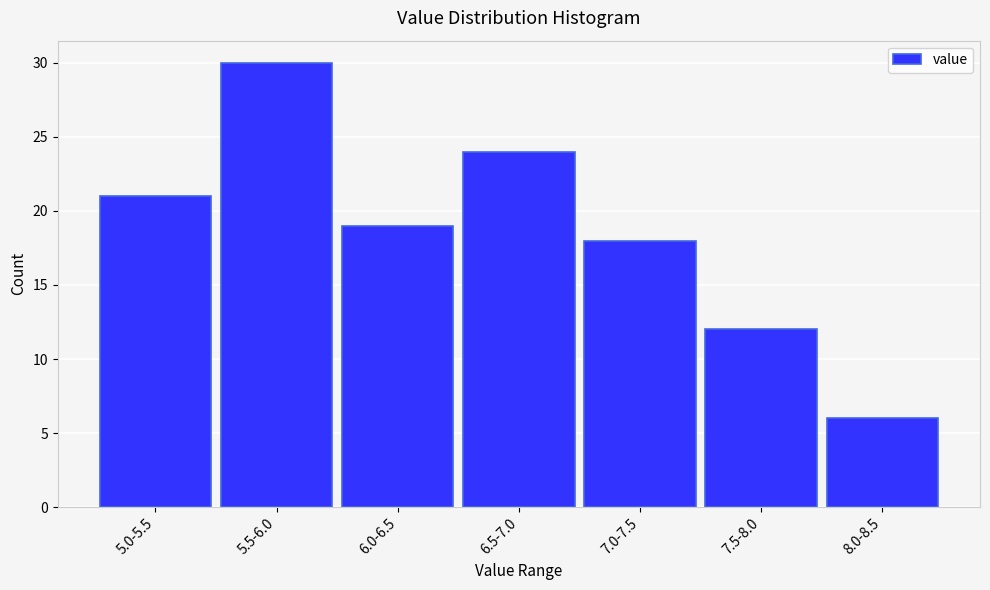

Reading left to right, extract all data points from this chart.

5.0-5.5=21	5.5-6.0=30	6.0-6.5=19	6.5-7.0=24	7.0-7.5=18	7.5-8.0=12	8.0-8.5=6